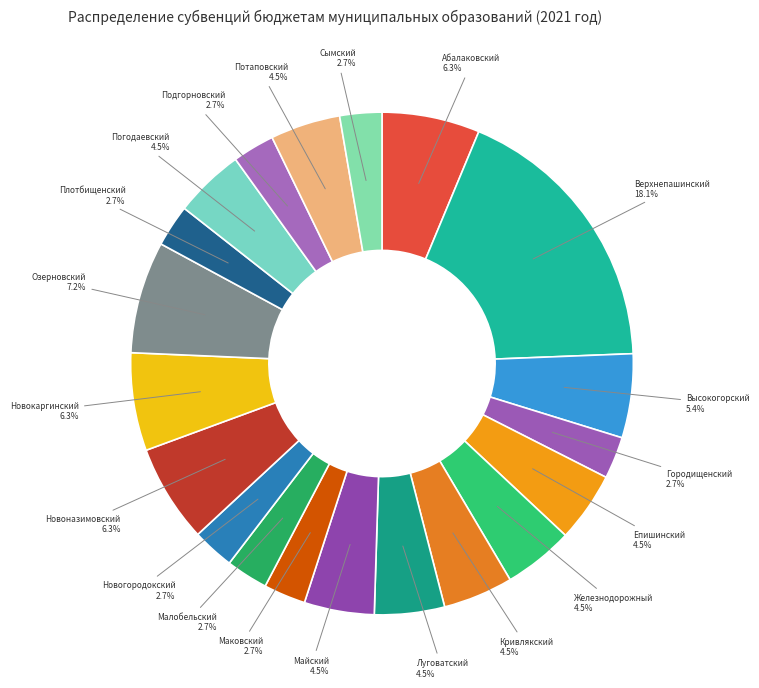

How many segments does this pie chart have?

20